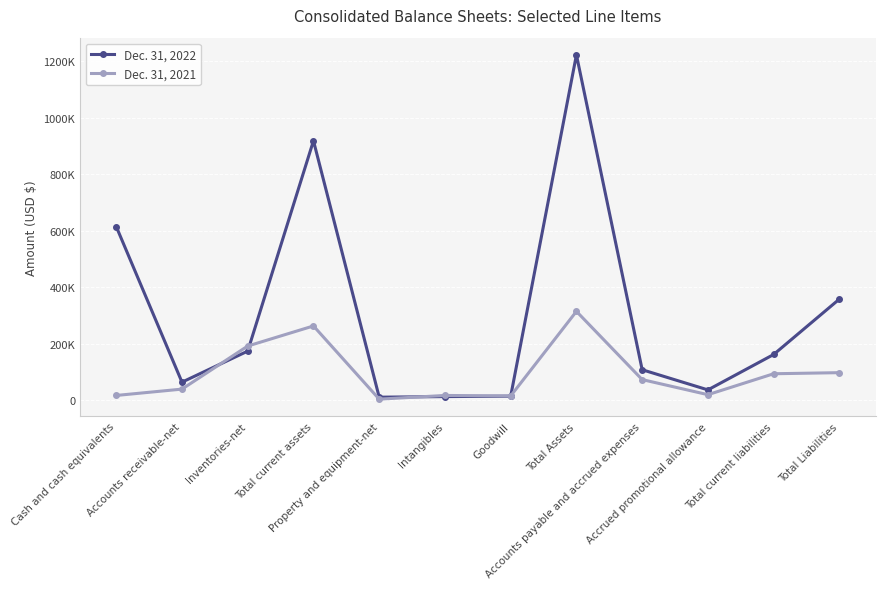

What are all the series names shown in the legend?

Dec. 31, 2022, Dec. 31, 2021